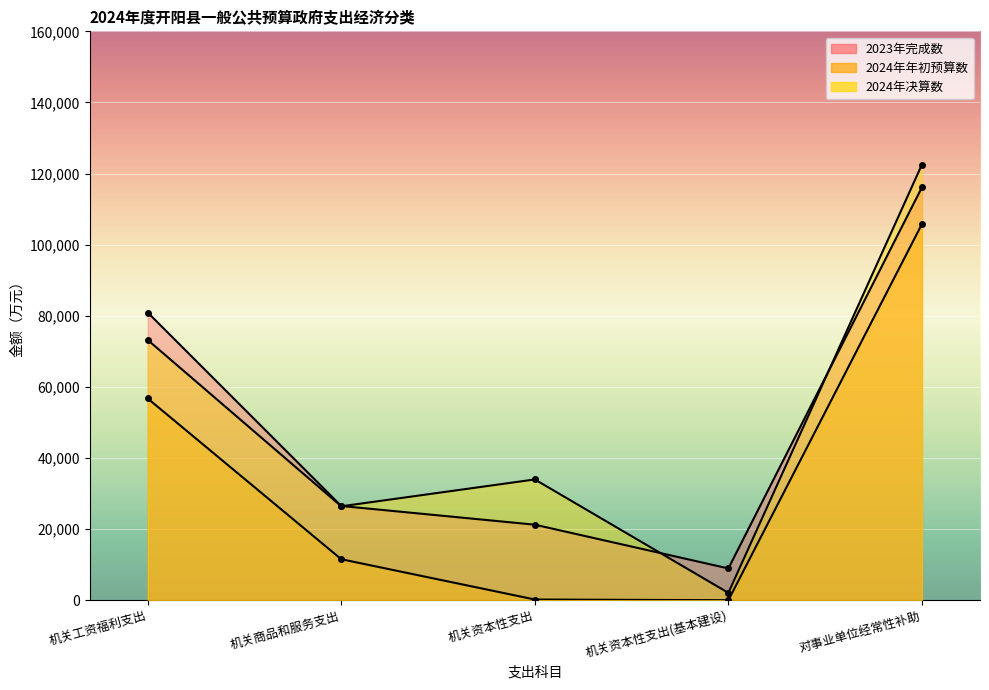

True or false: 2023年完成数 and 2024年年初预算数 cross at least once.

False